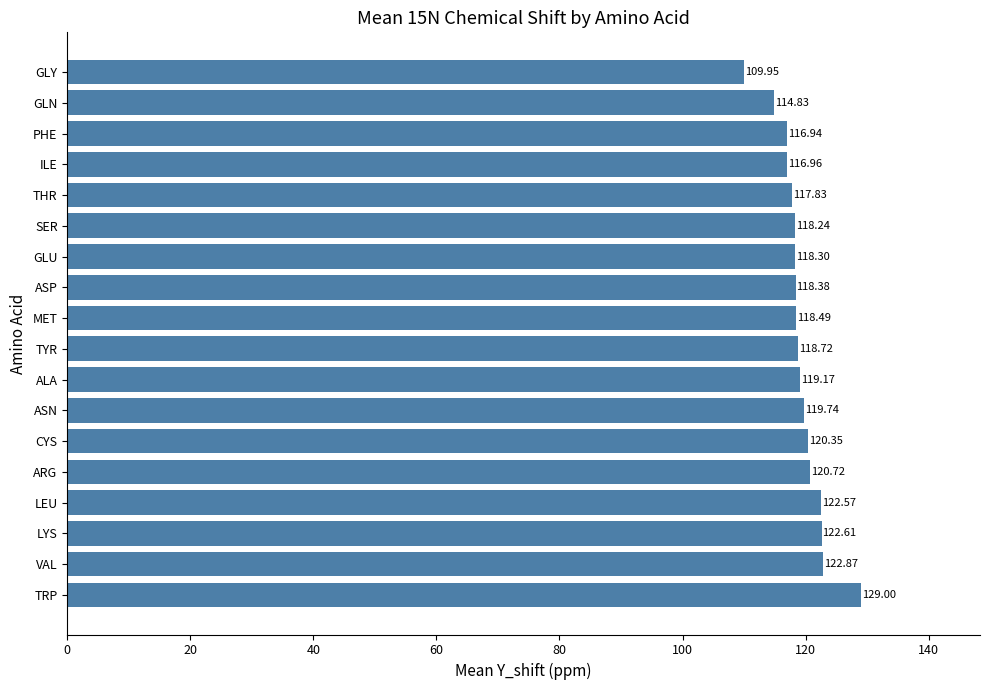

Where is the data nearest to the value 119?

ALA